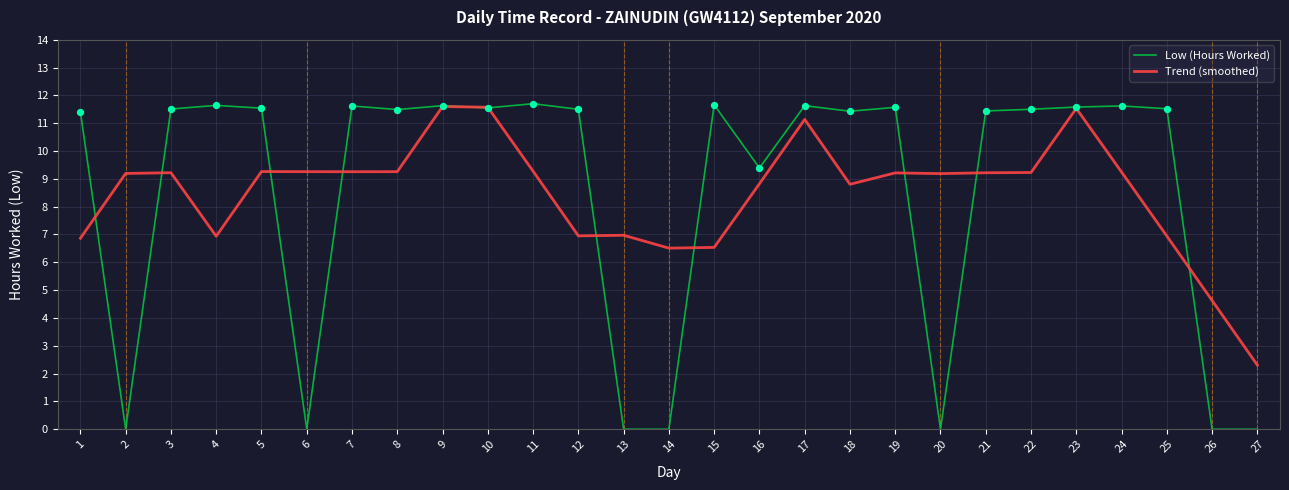

Is the value of Trend (smoothed) at 1 greater than the value of Low (Hours Worked) at 19?

No